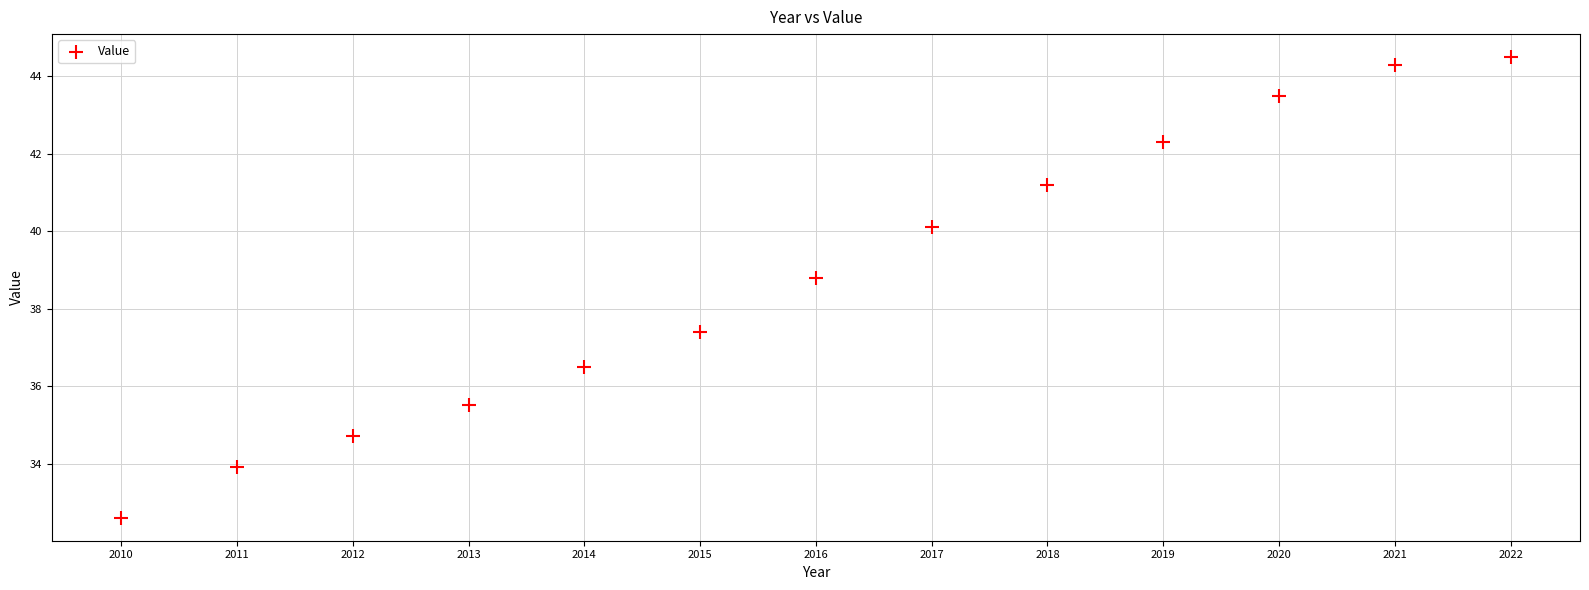

What is the range of Y values (max minus min)?

11.9